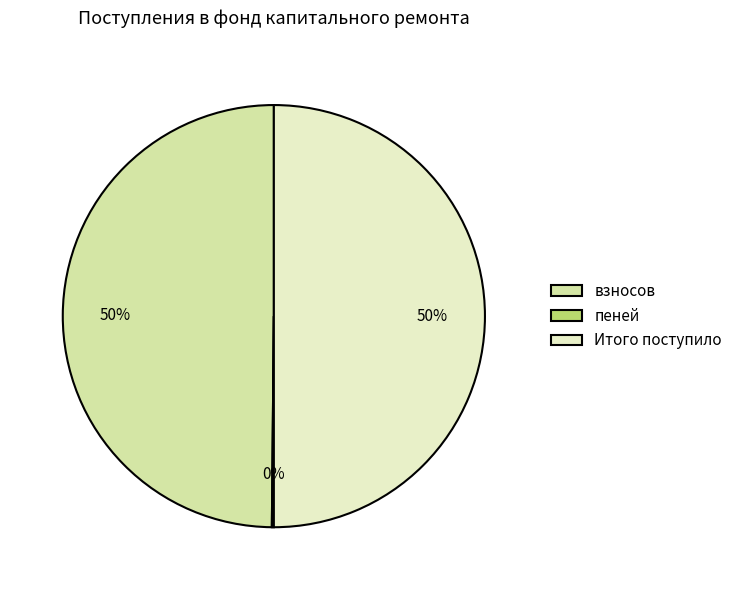

To the nearest percent, what percentage of the pie is Итого поступило?

50%